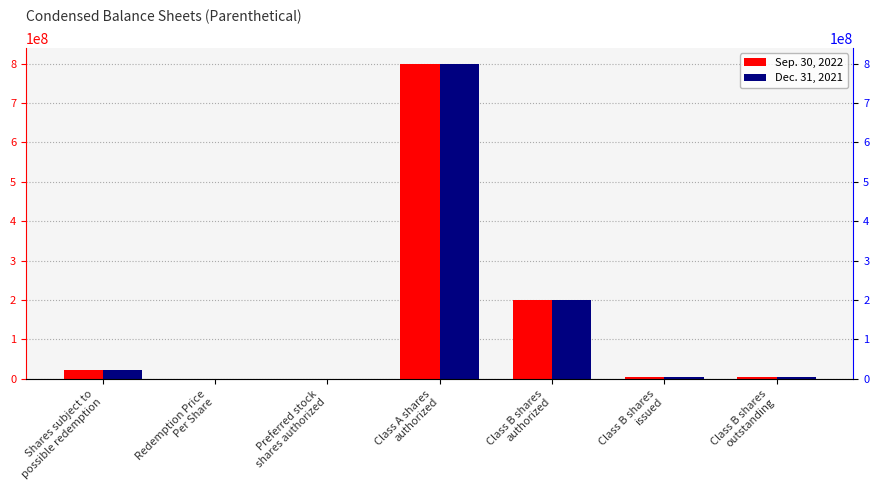

List the series in order of their overall mean, lowest first.

Dec. 31, 2021, Sep. 30, 2022